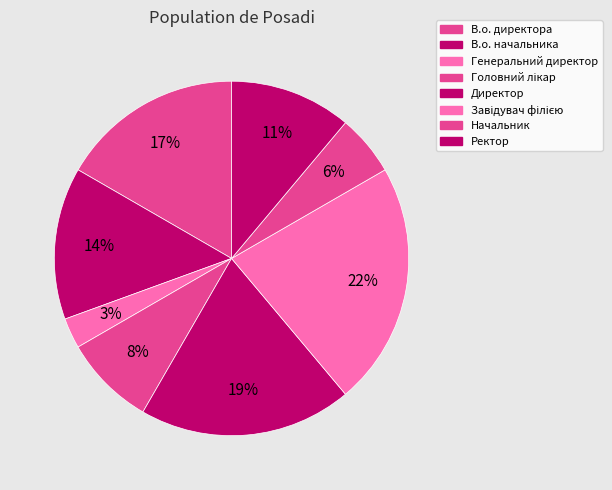

To the nearest percent, what percentage of the pie is В.о. директора?

17%